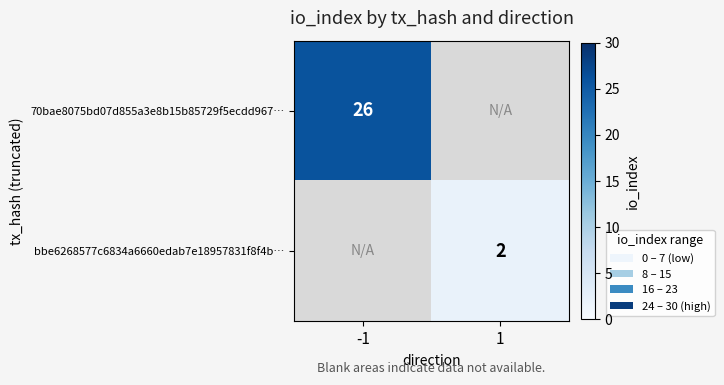

The value of bbe6268577c6834a6660edab7e18957831f8f4b… at 1 is 1. True or false?

False